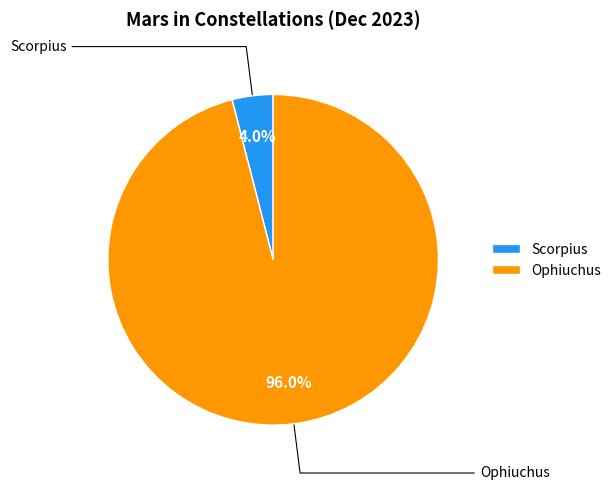

Which has a higher value, Ophiuchus or Scorpius?

Ophiuchus